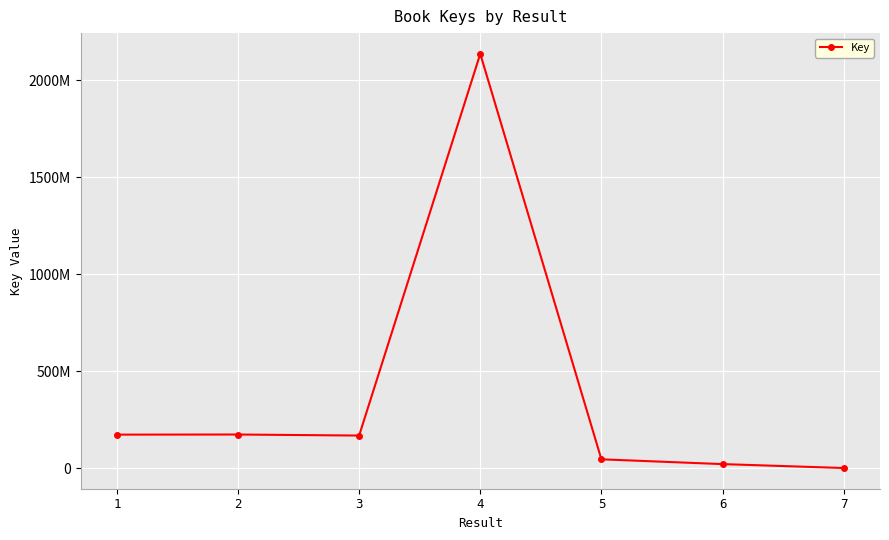

List the labels in order of value, smallest first.

7, 6, 5, 3, 1, 2, 4